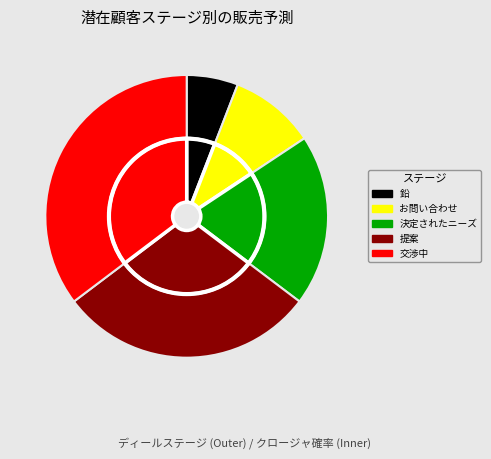

Is it true that 提案 is 29% of the pie?

True